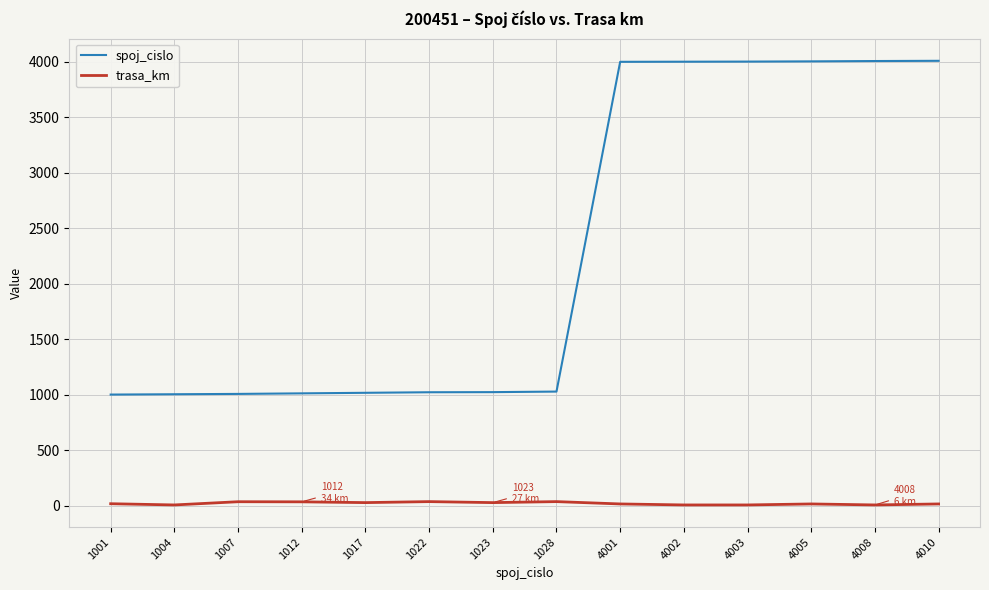

Which series changed the most between 1007 and 4008?

spoj_cislo